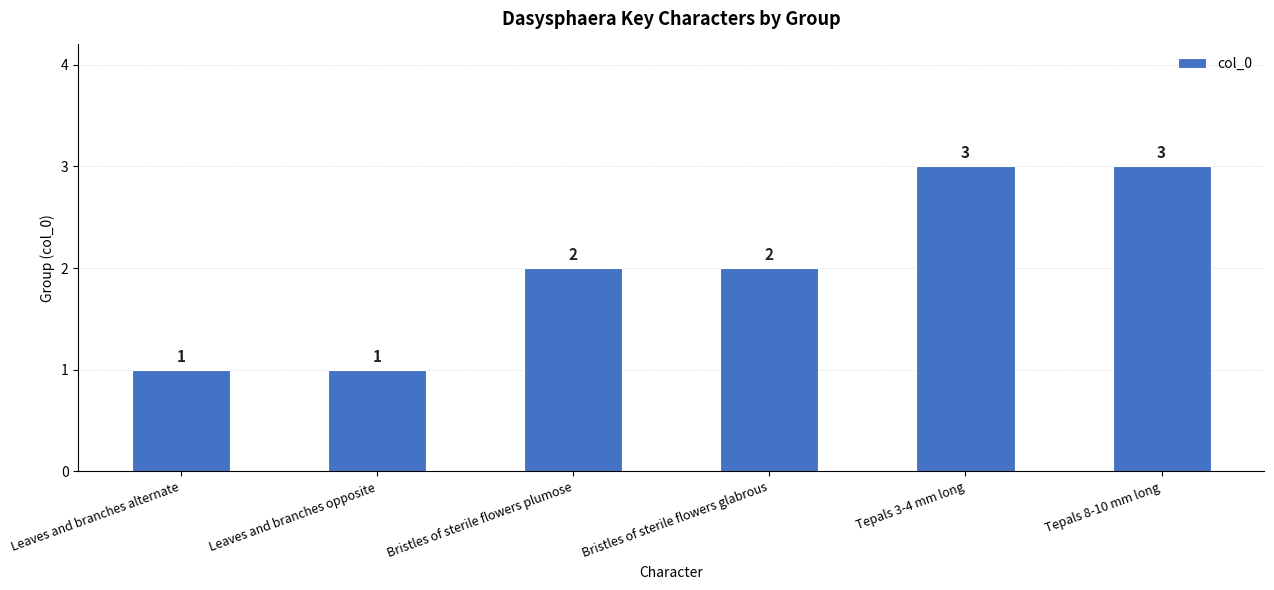

Reading left to right, transcribe all the data shown in this chart.

1	1	2	2	3	3